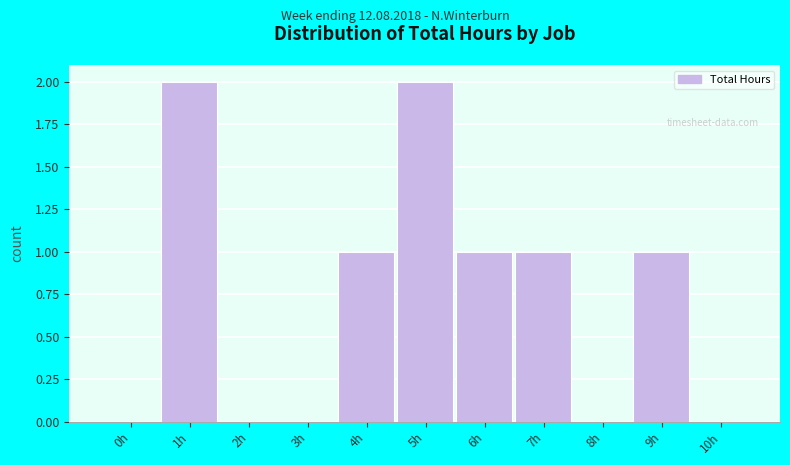

Reading left to right, extract all data points from this chart.

0h=0	1h=2	2h=0	3h=0	4h=1	5h=2	6h=1	7h=1	8h=0	9h=1	10h=0